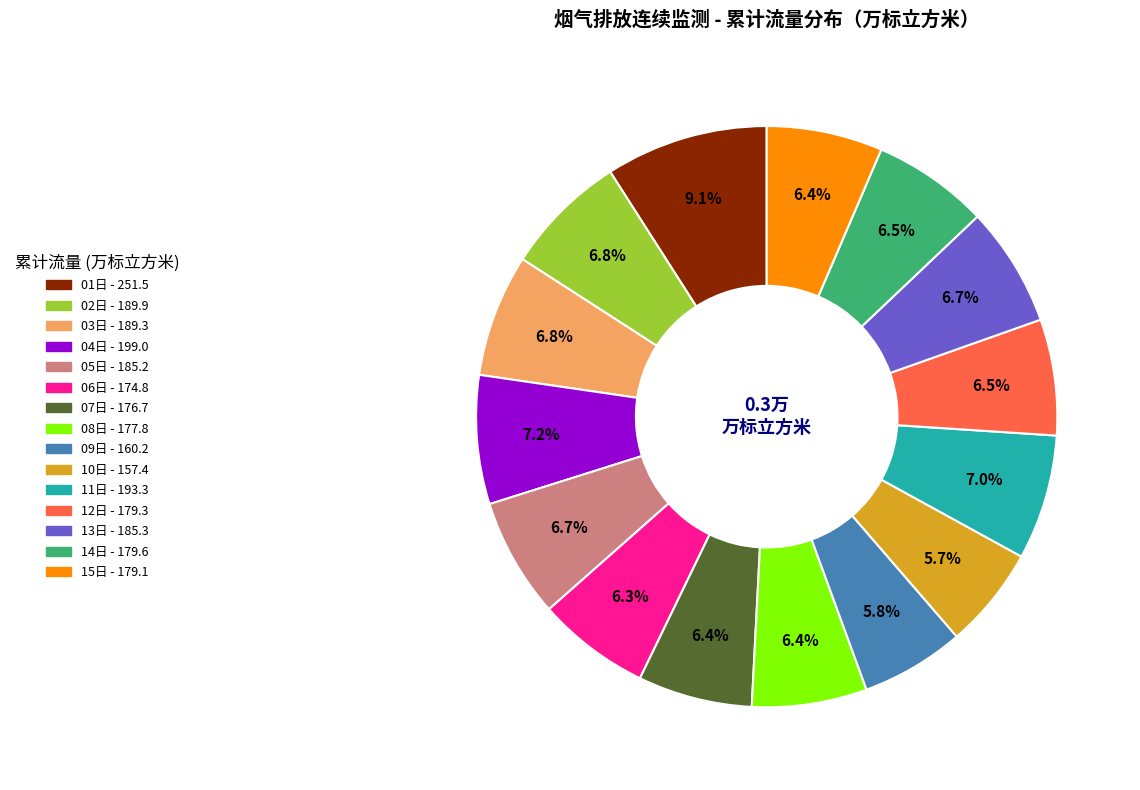

What percentage is NOT represented by 08日?

93.6%